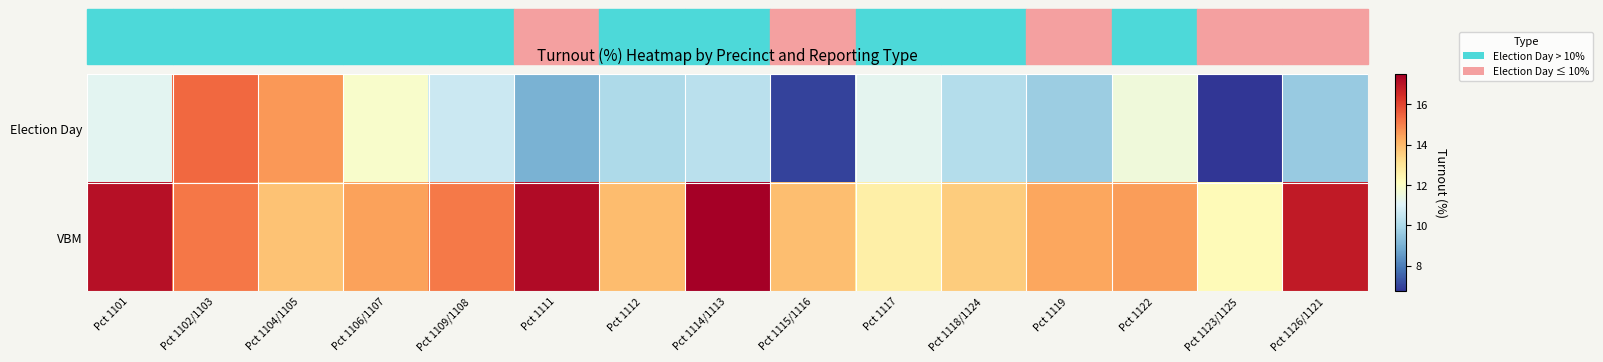

Reading right to left, transcribe all the data shown in this chart.

Election Day: Pct 1126/1121=9.6	Pct 1123/1125=6.7	Pct 1122=11.6	Pct 1119=9.7	Pct 1118/1124=10.1	Pct 1117=11.2	Pct 1115/1116=7.0	Pct 1114/1113=10.3	Pct 1112=10.0	Pct 1111=9.0	Pct 1109/1108=10.6	Pct 1106/1107=11.9	Pct 1104/1105=14.6	Pct 1102/1103=15.4	Pct 1101=11.2
VBM: Pct 1126/1121=16.9	Pct 1123/1125=12.2	Pct 1122=14.5	Pct 1119=14.3	Pct 1118/1124=13.6	Pct 1117=12.6	Pct 1115/1116=13.9	Pct 1114/1113=17.5	Pct 1112=13.9	Pct 1111=17.2	Pct 1109/1108=15.1	Pct 1106/1107=14.4	Pct 1104/1105=13.8	Pct 1102/1103=15.2	Pct 1101=17.1